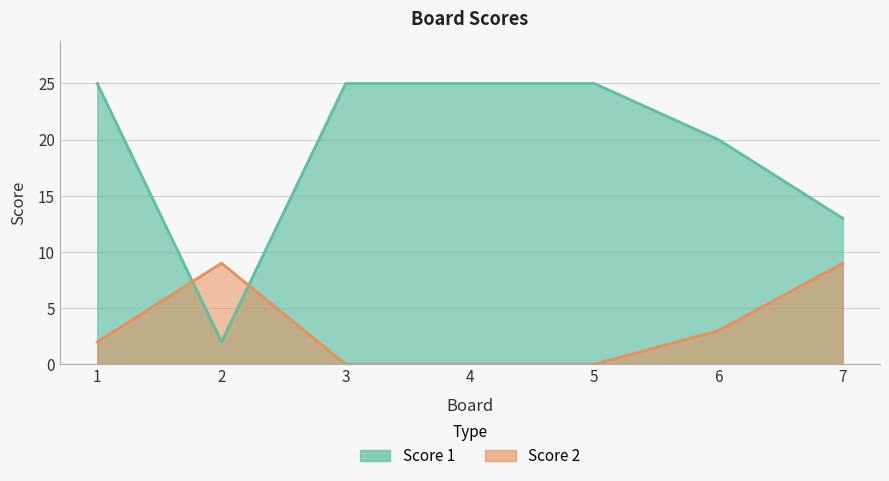

True or false: Score 2 has a value of 3 at 6.

True